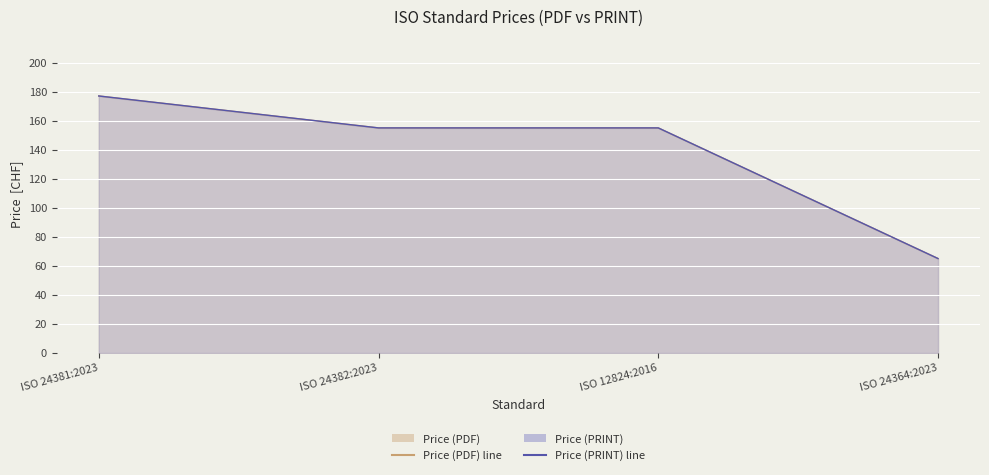

At which category does the chart reach its peak across all series?

ISO 24381:2023